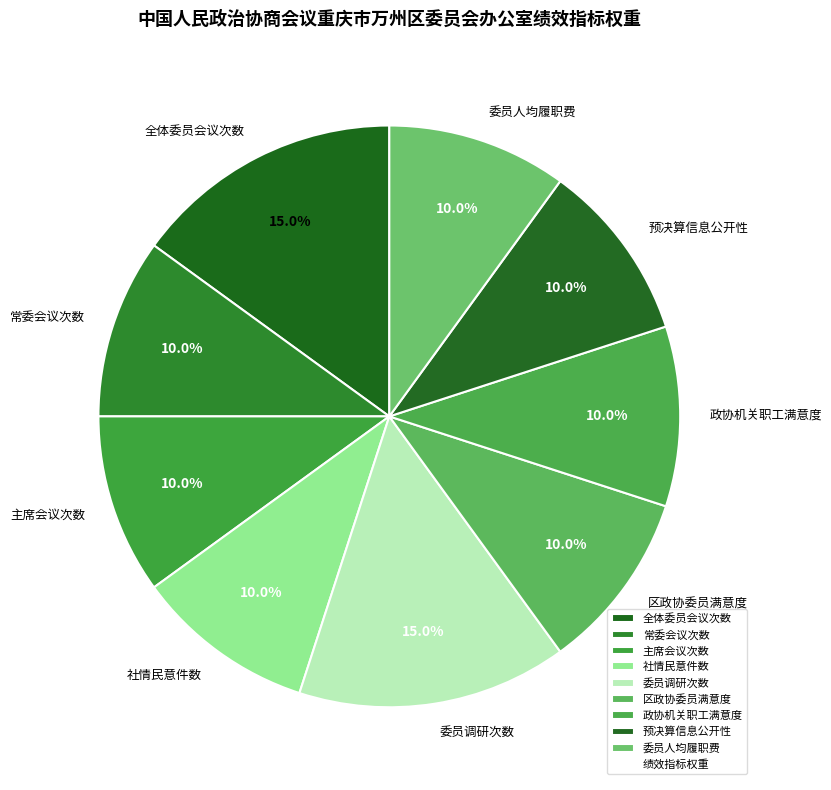

True or false: 政协机关职工满意度 accounts for 4% of the total.

False